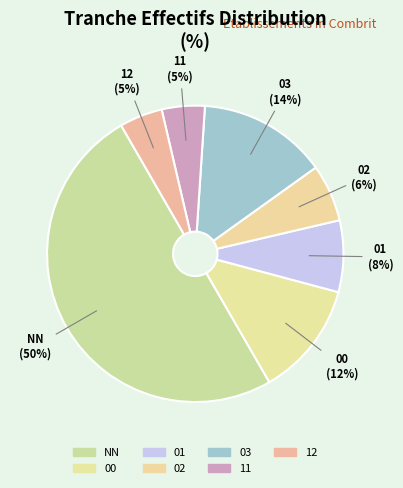

Does 11 represent more than half of the total?

No